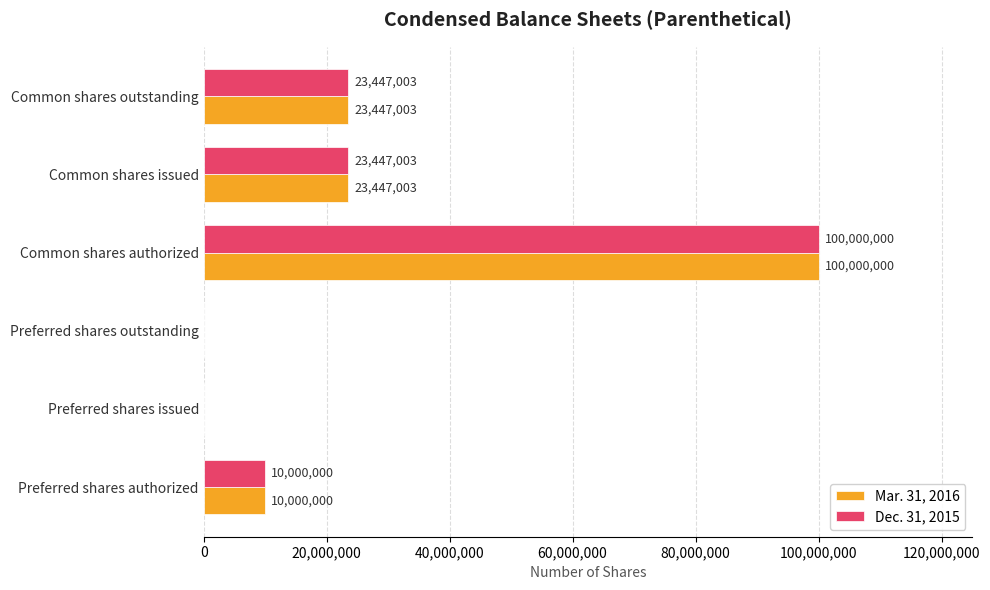

True or false: Mar. 31, 2016 has a value of 0 at Preferred shares outstanding.

True